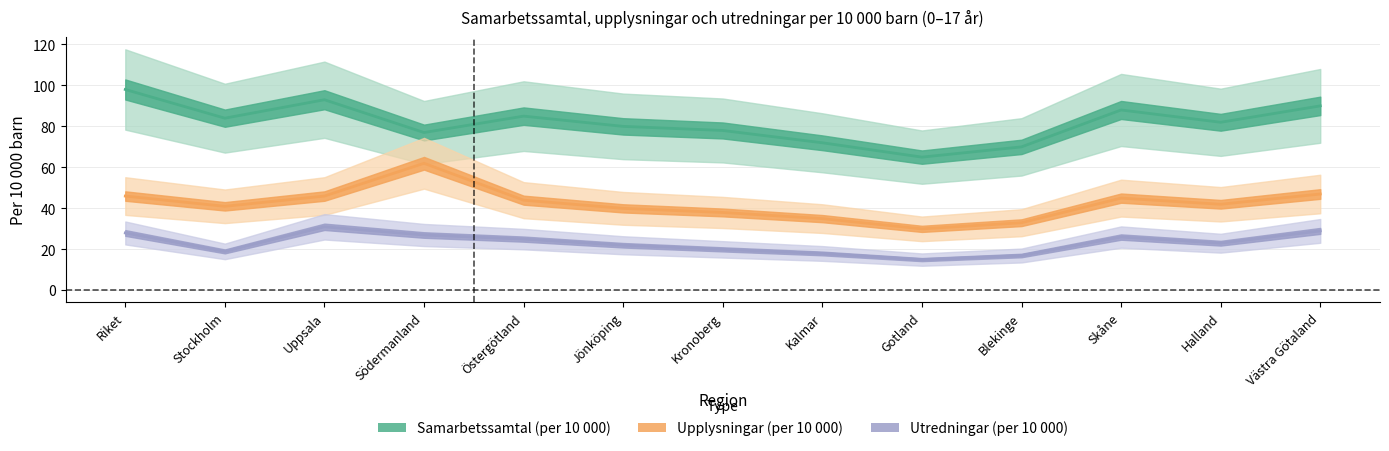

The Samarbetssamtal (per 10 000) series shows 29 at Gotland. True or false?

False